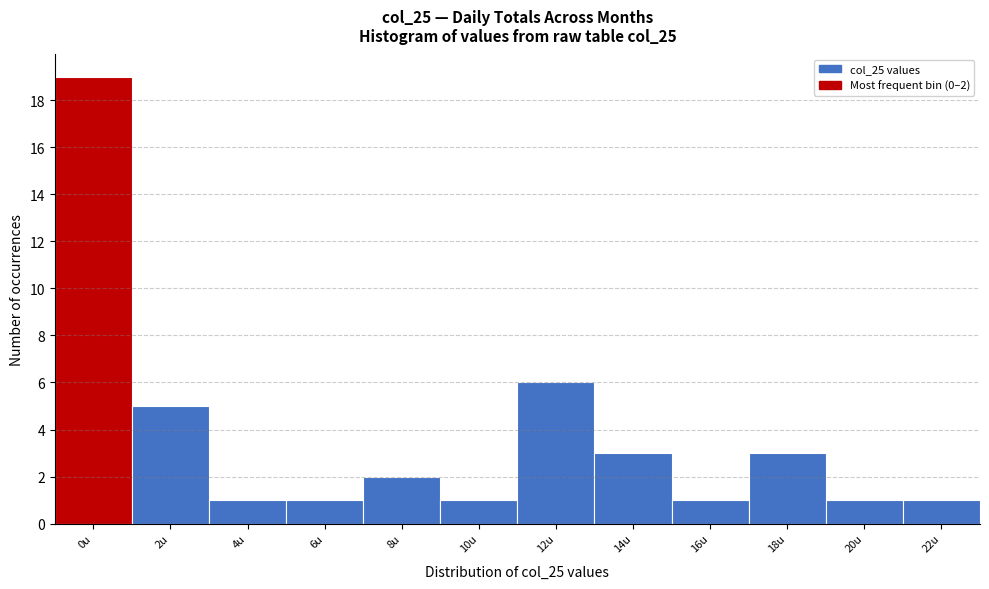

Reading right to left, transcribe all the data shown in this chart.

1	1	3	1	3	6	1	2	1	1	5	19